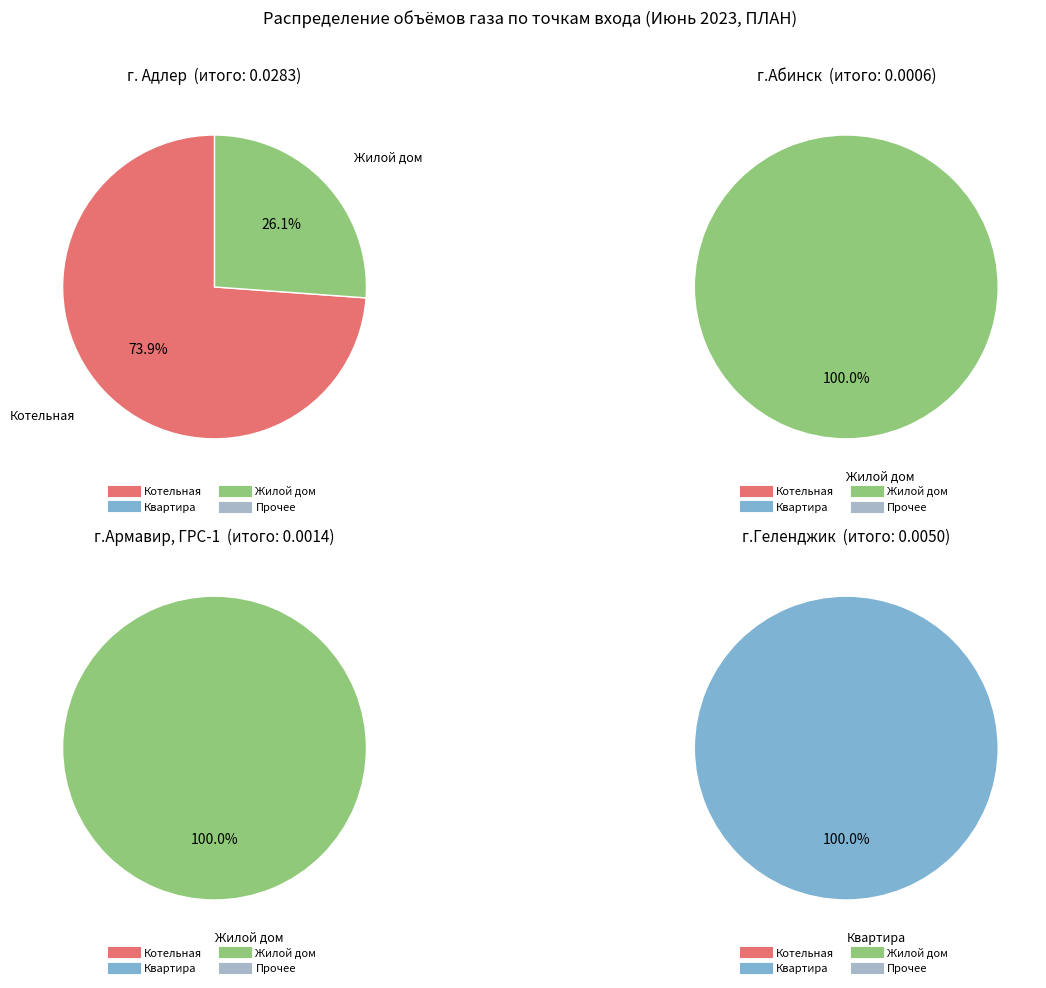

Is Квартира №1 the majority of the pie?

No